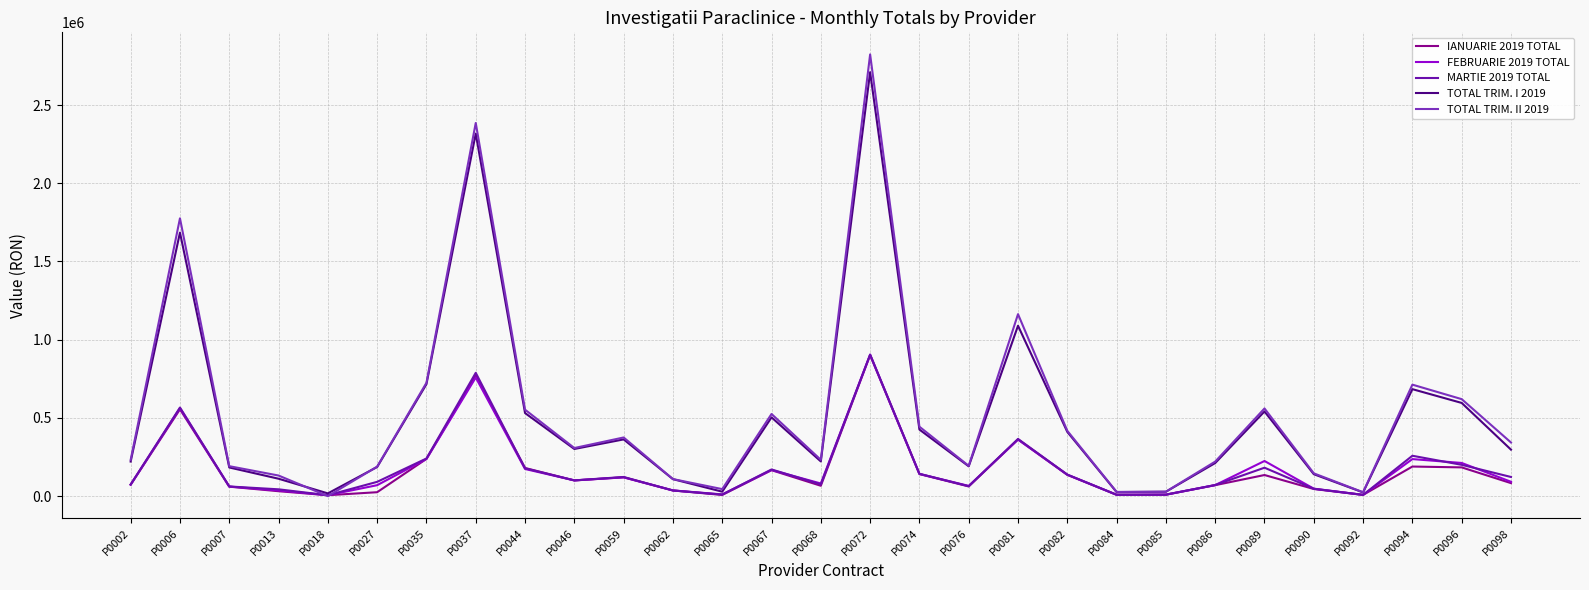

Where does the IANUARIE 2019 TOTAL series first go above 83003?

P0006